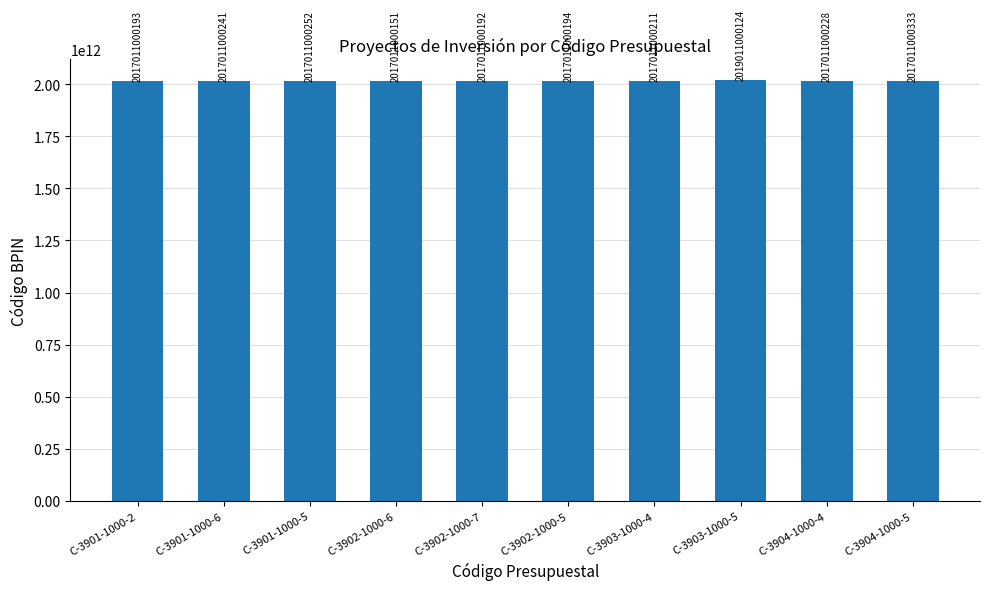

What is the difference between the values at C-3901-1000-2 and C-3901-1000-5?

59